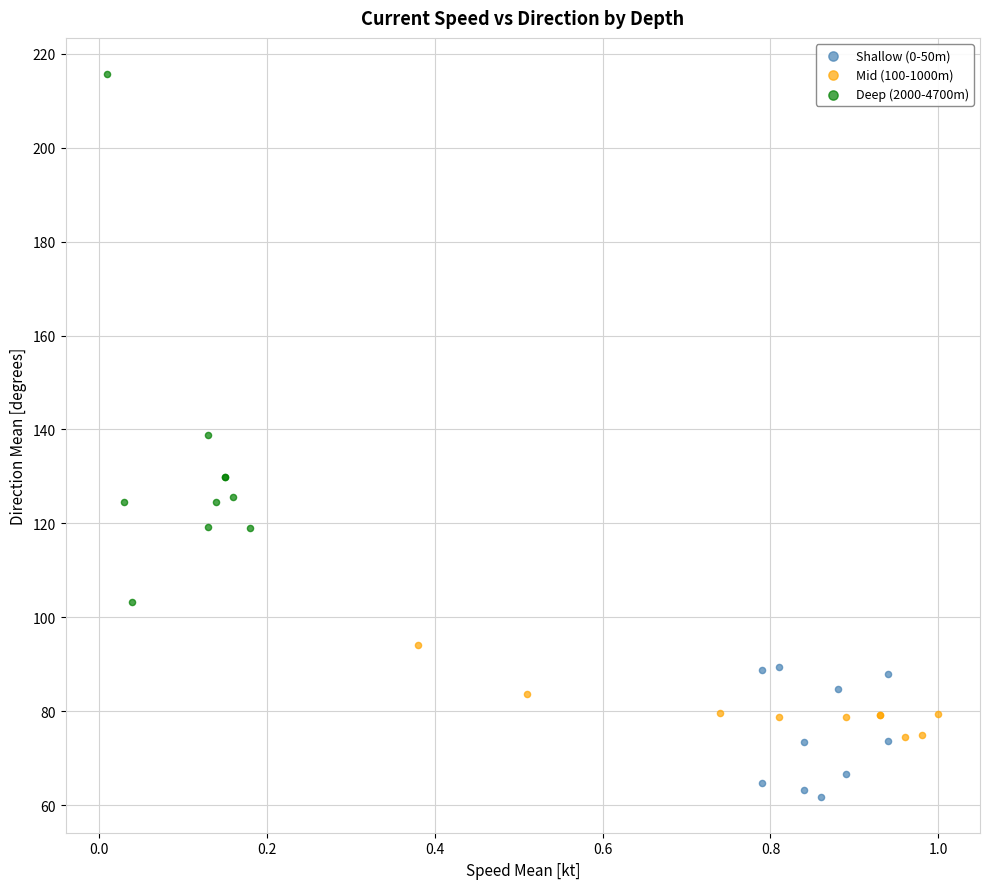

Which series contains the highest Y value?

Deep (2000-4700m)